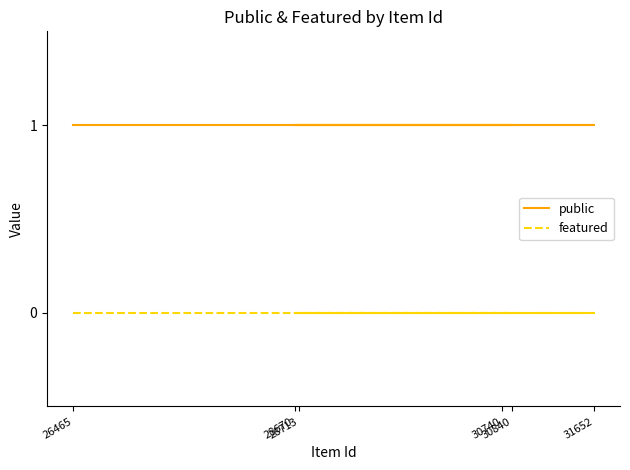

Which series has the largest total across all categories?

public